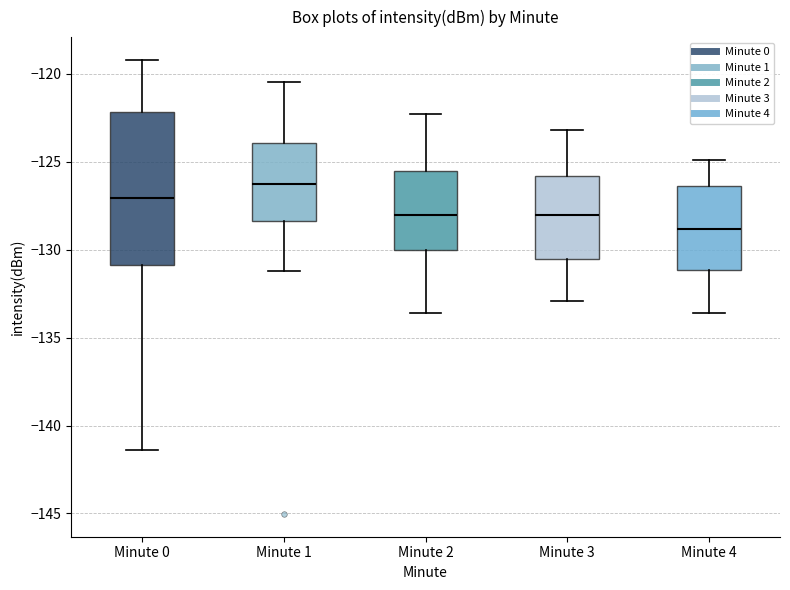

Comparing the boxes themselves (not the whiskers), which one is the tallest?

Minute 0